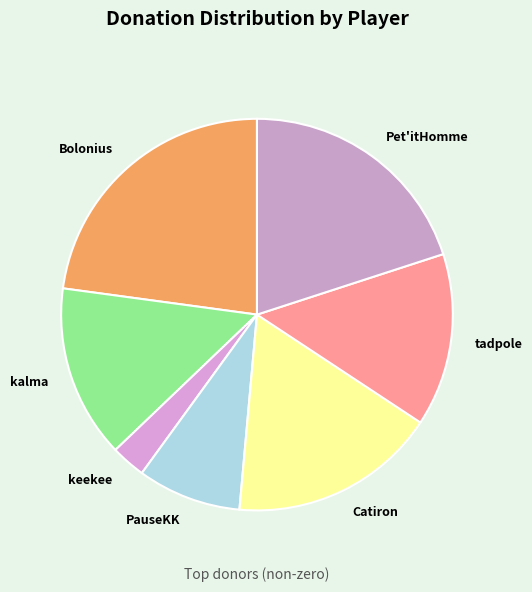

Which slice is the smallest?

keekee